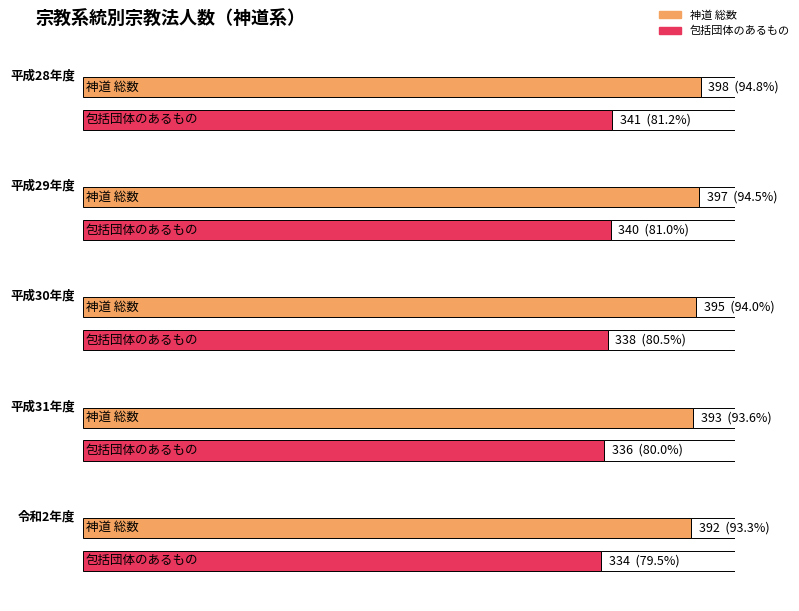

What is the difference between the 神道 総数 values at 令和2年度 and 平成28年度?

6